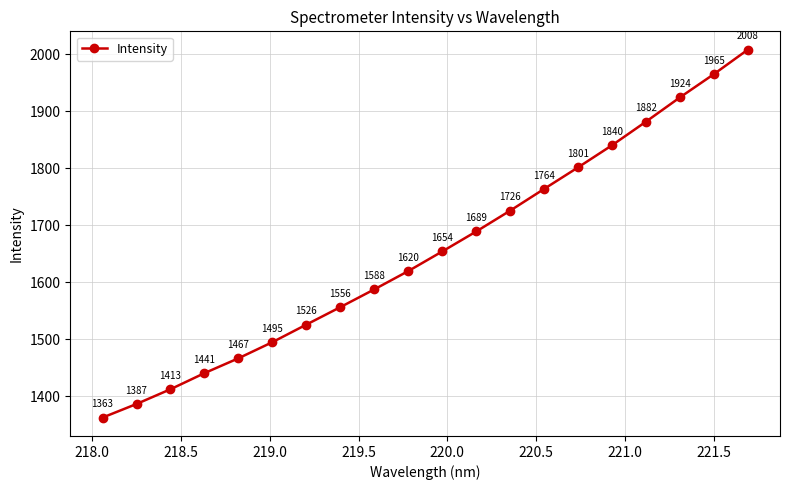

What is the value of the 20th point from the left?

2007.8